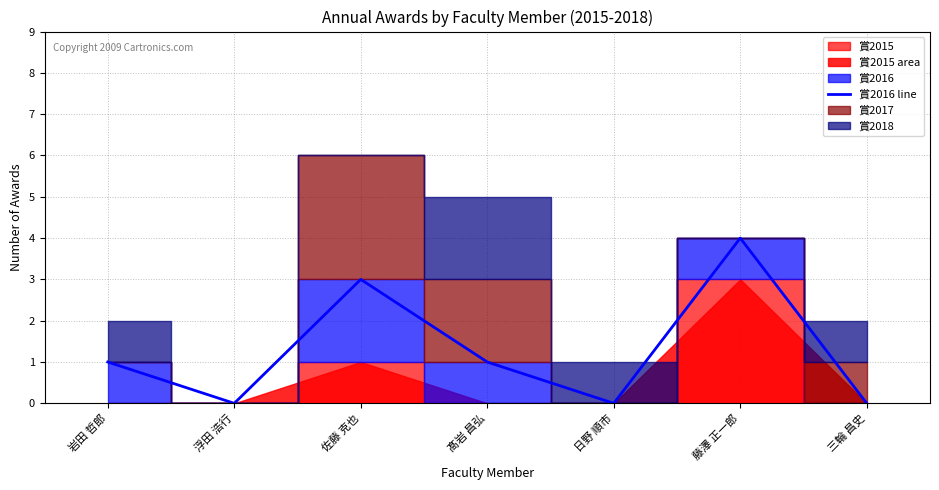

What is the difference between the values at 三輪 昌史 and 佐藤 克也?

3